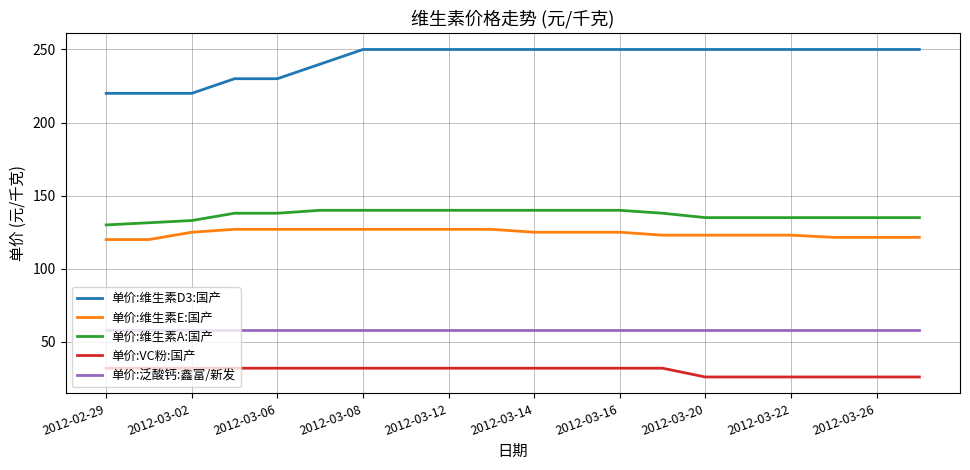

True or false: 单价:泛酸钙:鑫富/新发 and 单价:维生素D3:国产 intersect in this chart.

False